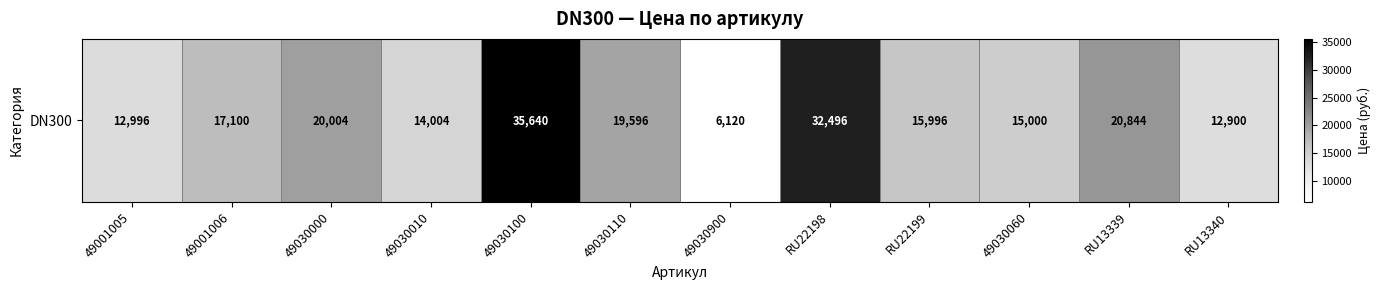

Between 49030060 and RU22198, which is larger?

RU22198